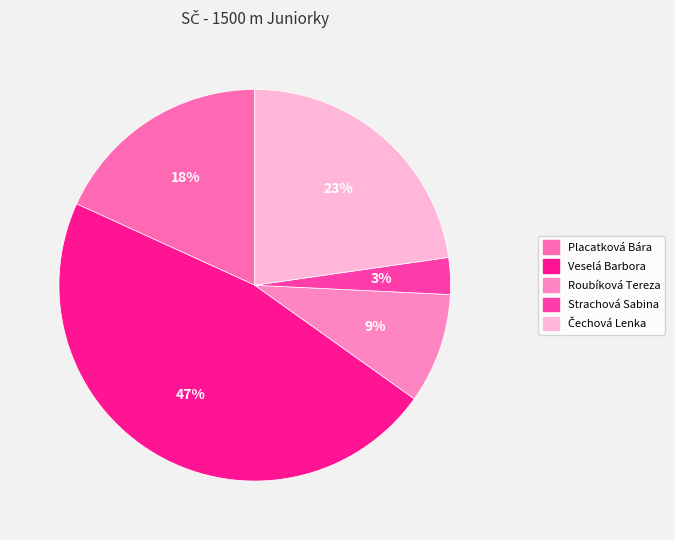

How many slices are in this pie chart?

5